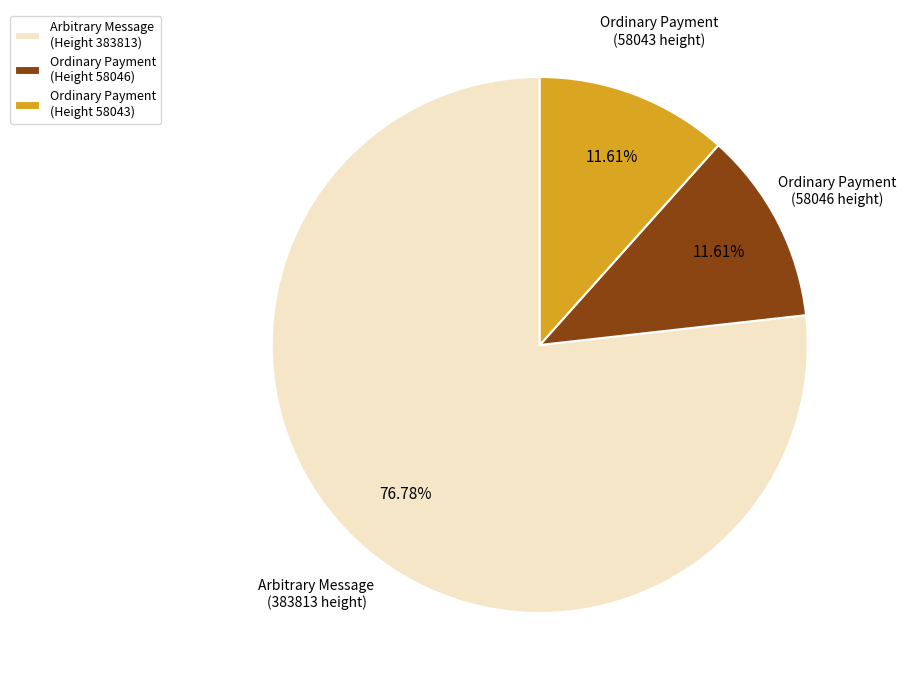

Is there any slice that represents more than half of the pie?

Yes